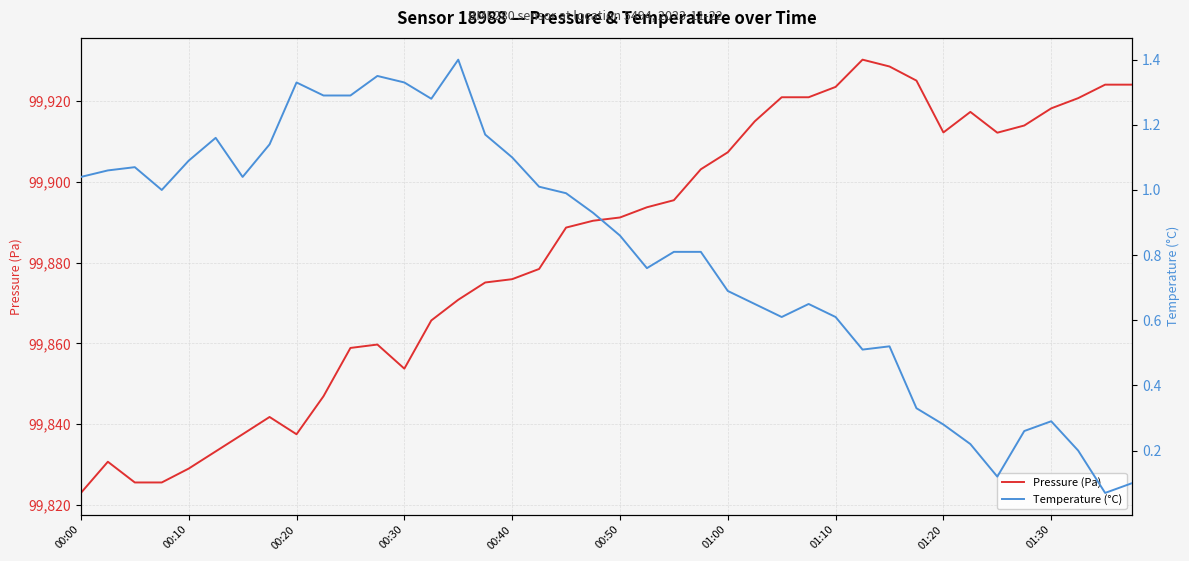

What are all the series names shown in the legend?

Pressure (Pa), Temperature (°C)